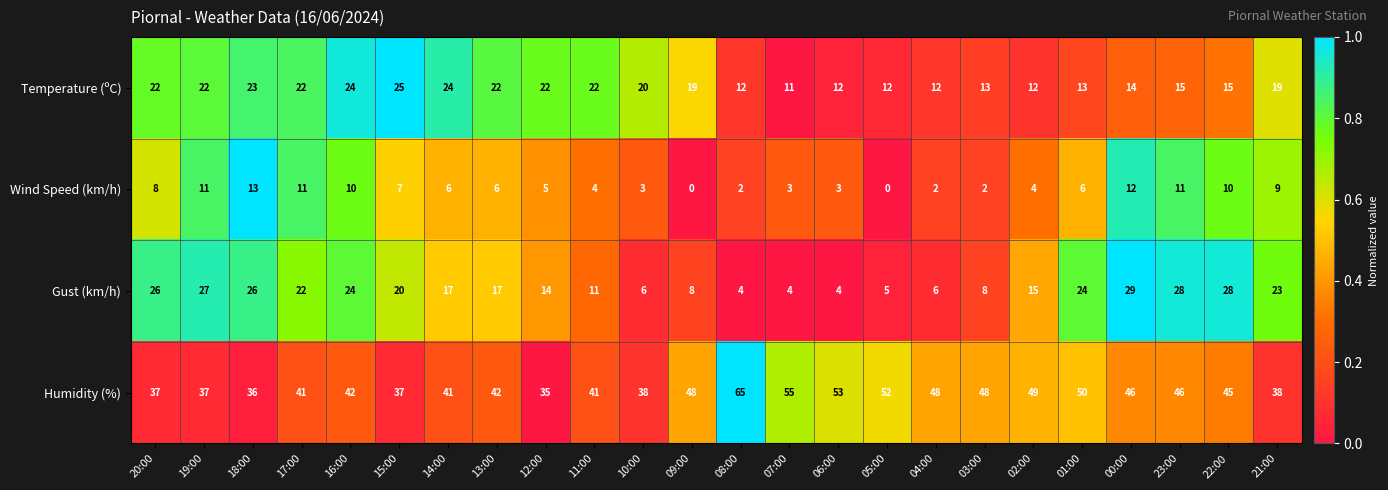

What is the total value across all series at 14:00?

88